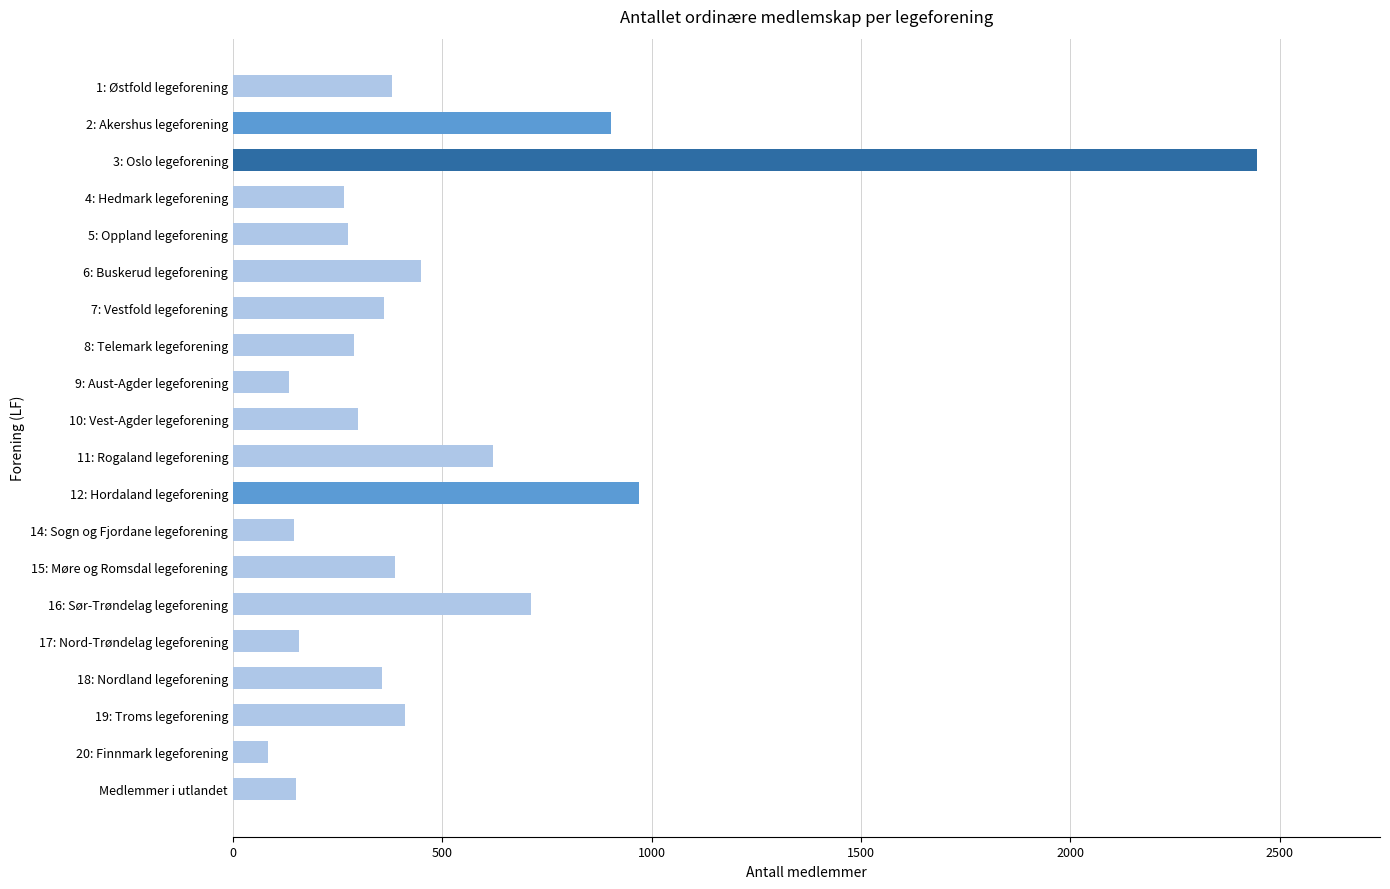

Between 20: Finnmark legeforening and 7: Vestfold legeforening, which is larger?

7: Vestfold legeforening